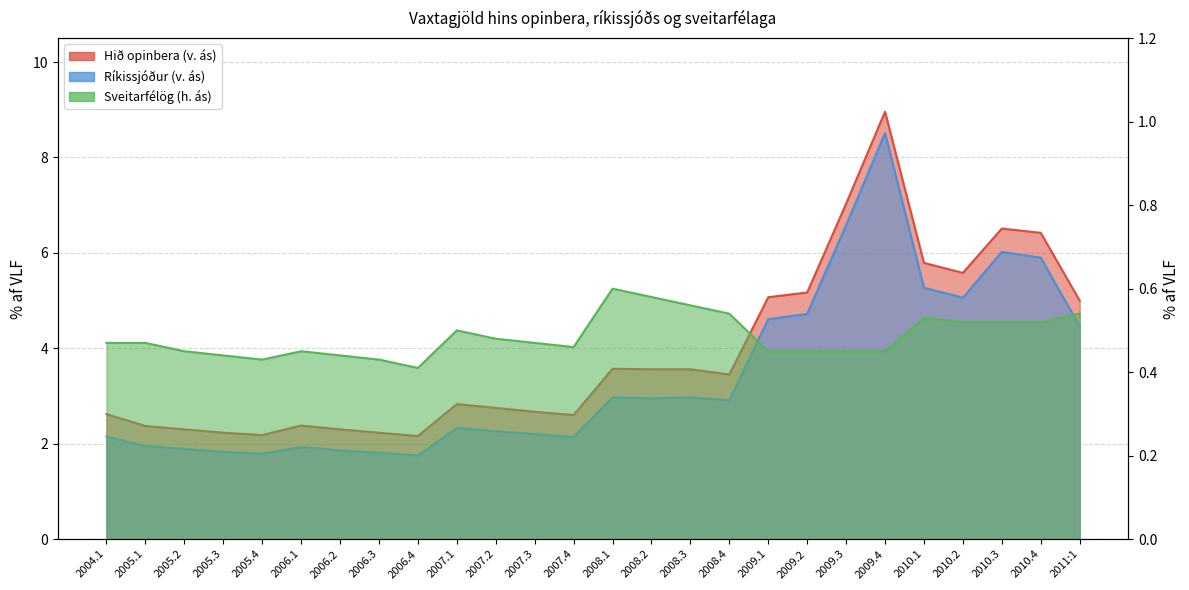

What are all the series names shown in the legend?

Hið opinbera (v. ás), Ríkissjóður (v. ás), Sveitarfélög (h. ás)